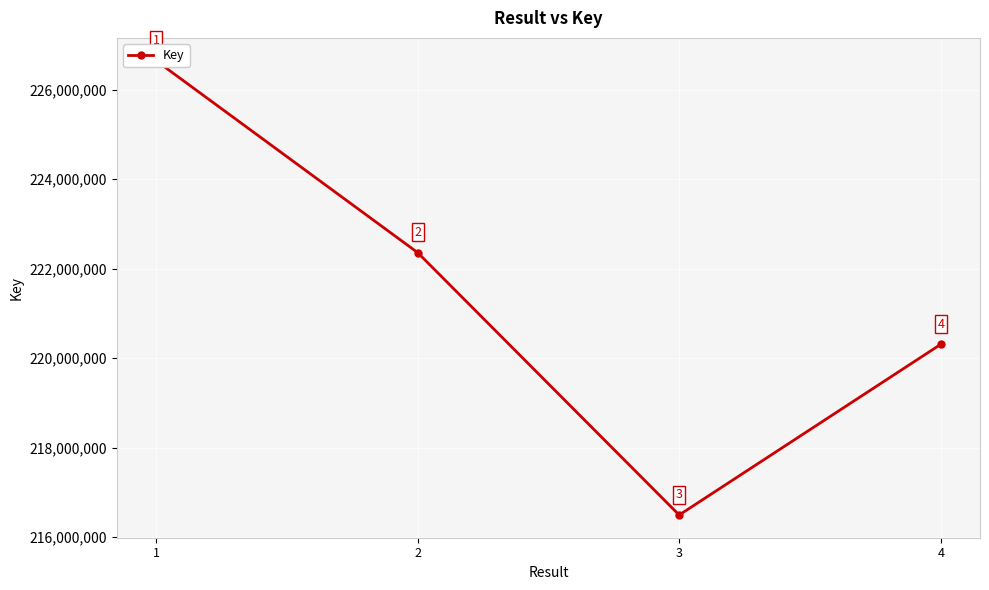

The chart shows a value of 366901332 at 4. True or false?

False